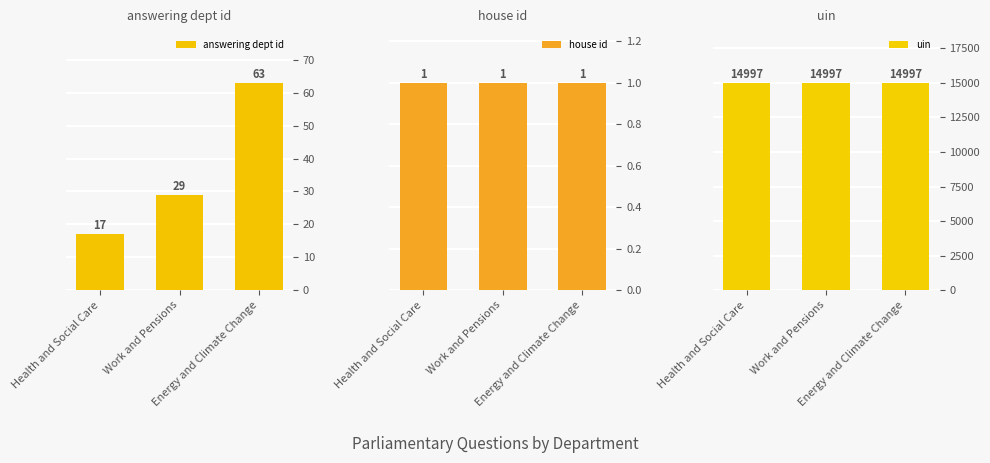

Rank the series at Work and Pensions from highest to lowest value.

uin, answering dept id, house id